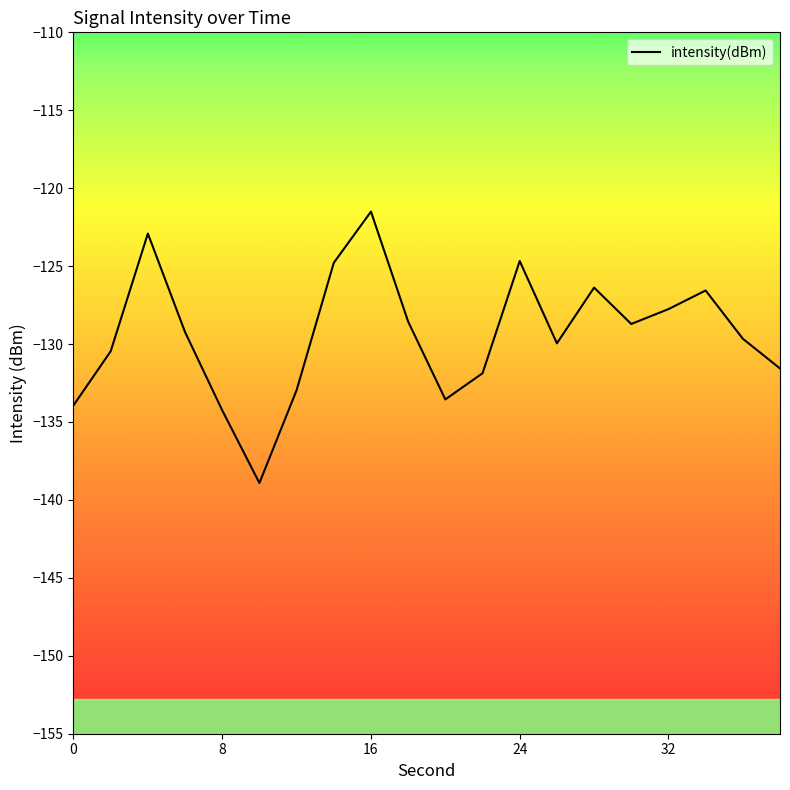

What is the minimum value shown in the chart?

-138.9